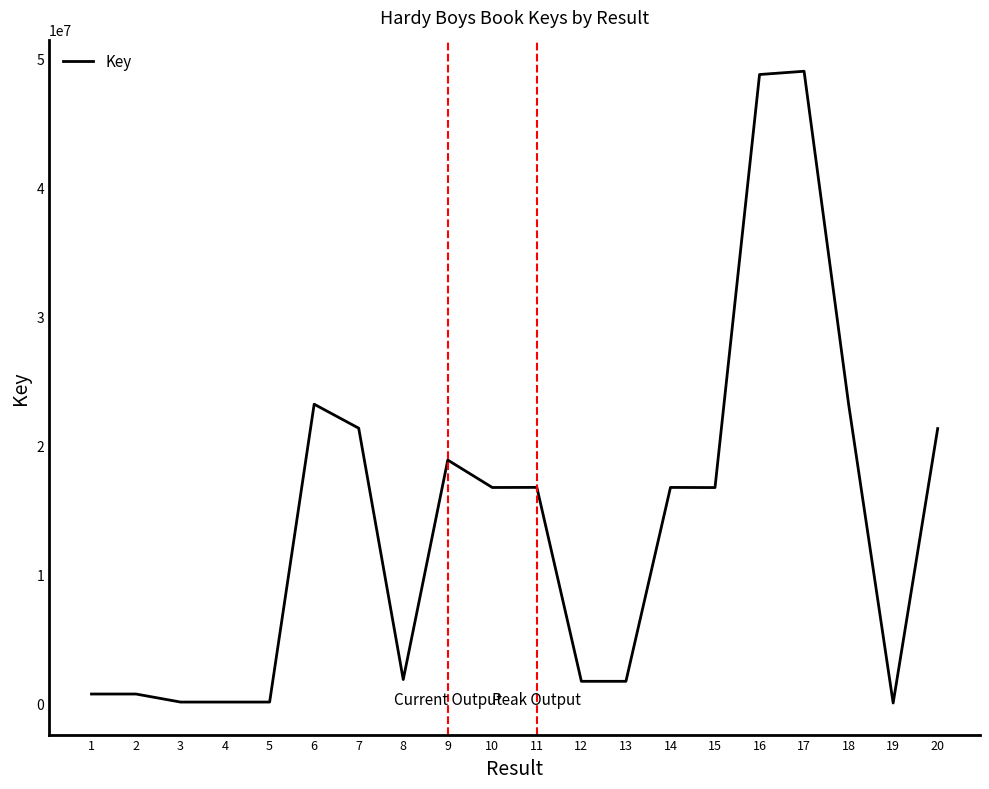

The value at 16 is 48732637. True or false?

True